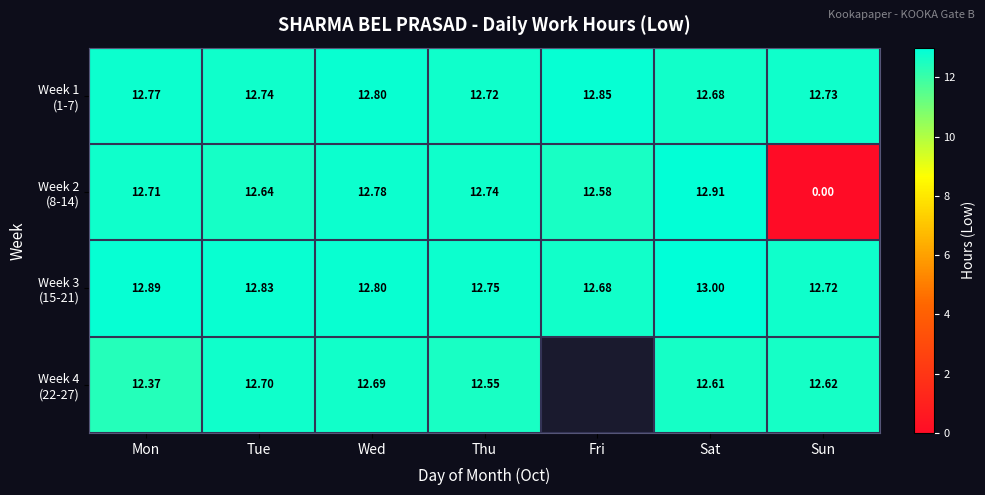

The value of Week 2 (8-14) at Sun is 8.3. True or false?

False